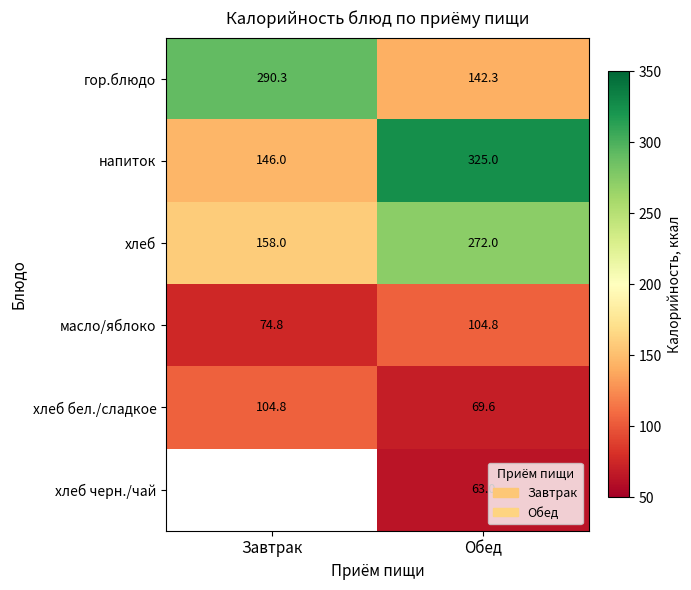

Rank the categories by масло/яблоко value from highest to lowest.

Обед, Завтрак